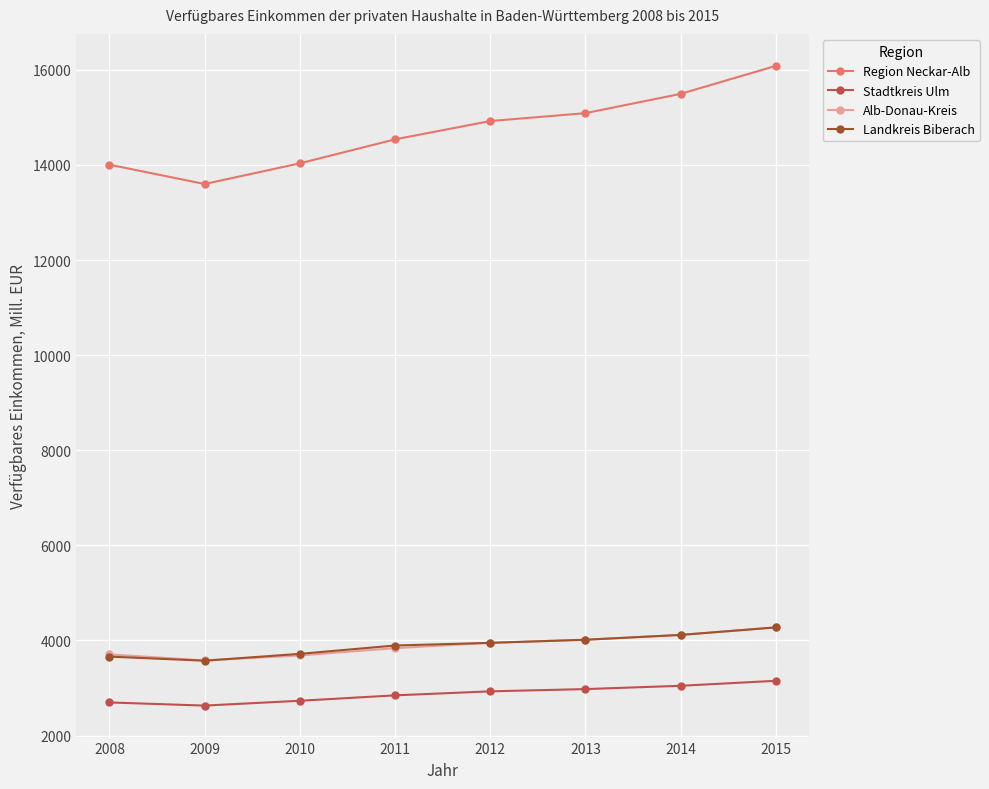

What is the difference between the Stadtkreis Ulm values at 2010 and 2012?

198.0